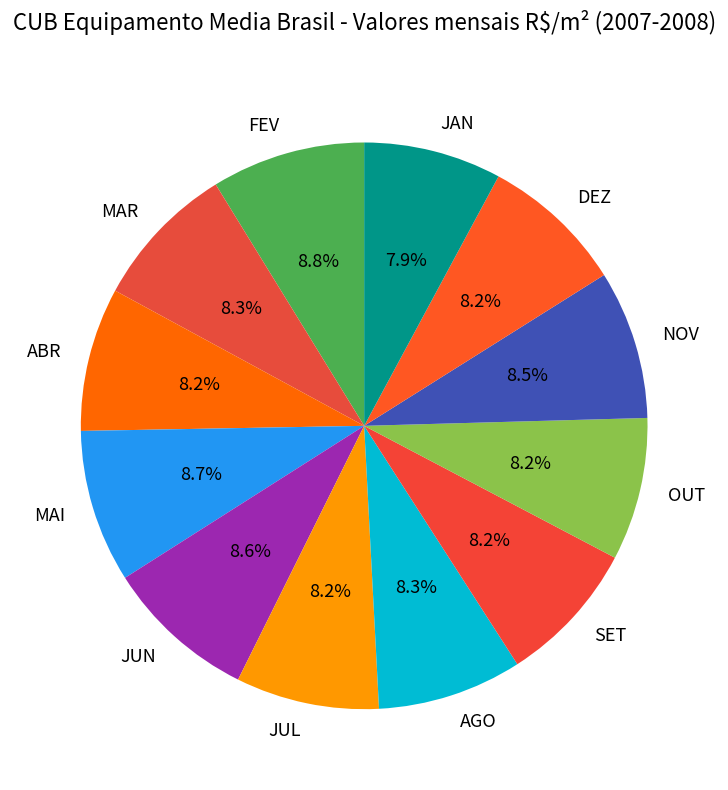

Is DEZ the majority of the pie?

No